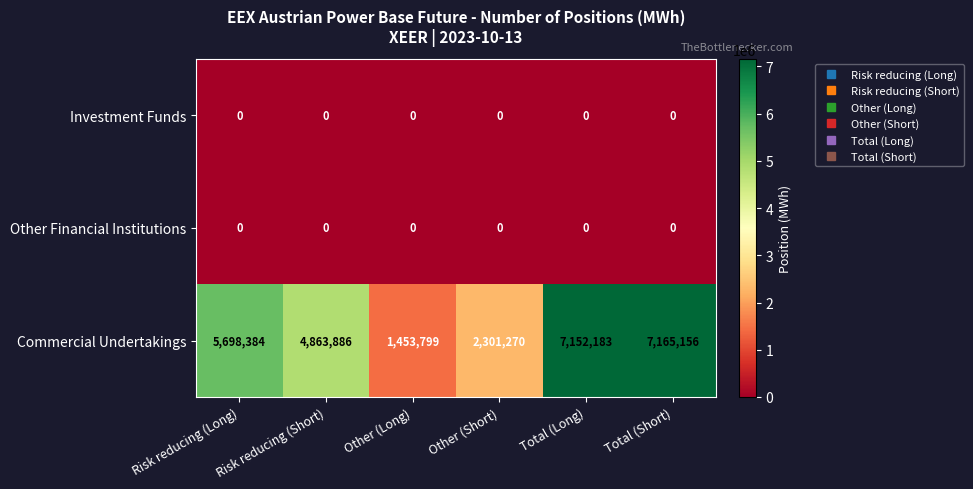

What is the difference between the Commercial Undertakings values at Total (Short) and Other (Short)?

4863886